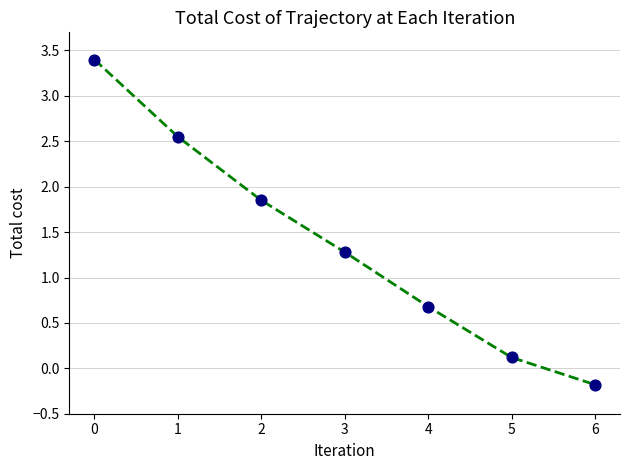

What is the range of Y values (max minus min)?

3.6